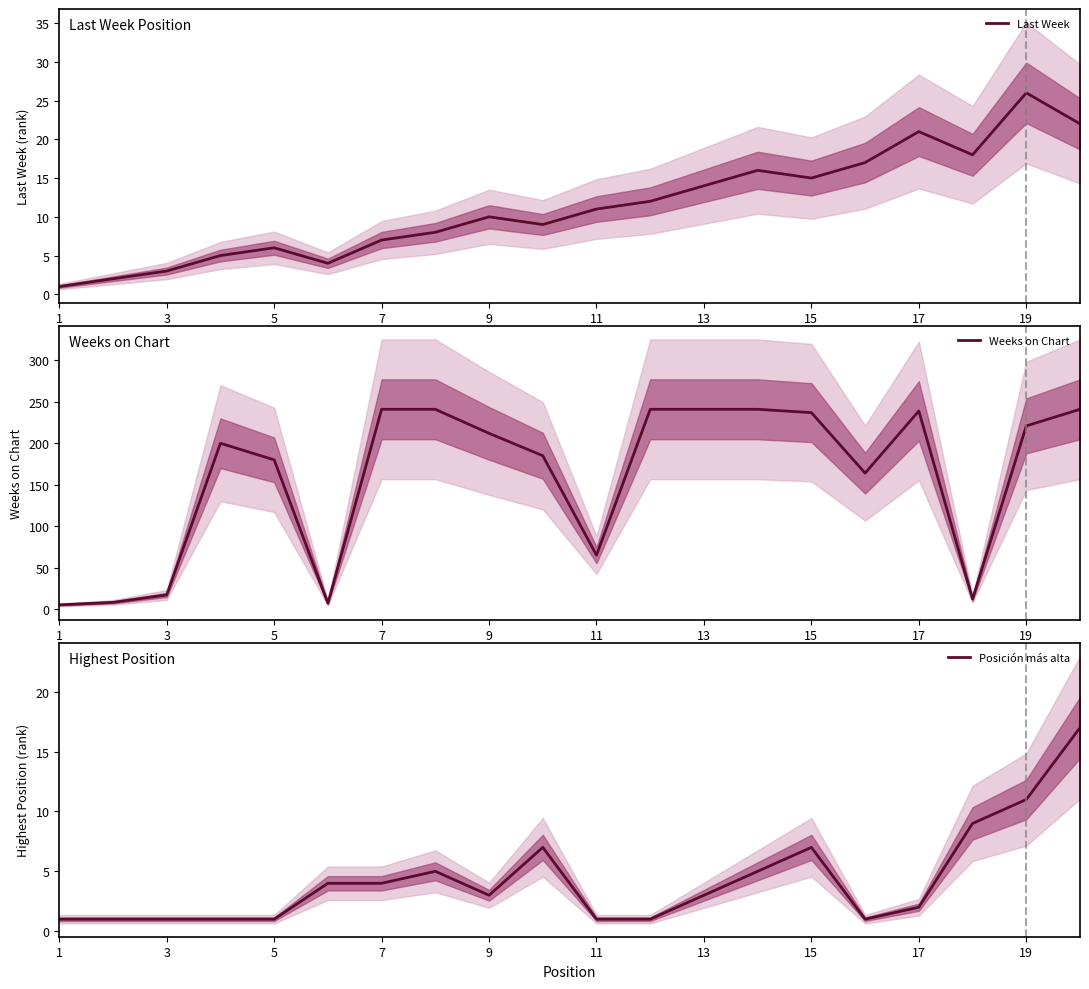

What is the highest value of the Weeks on Chart series?

241